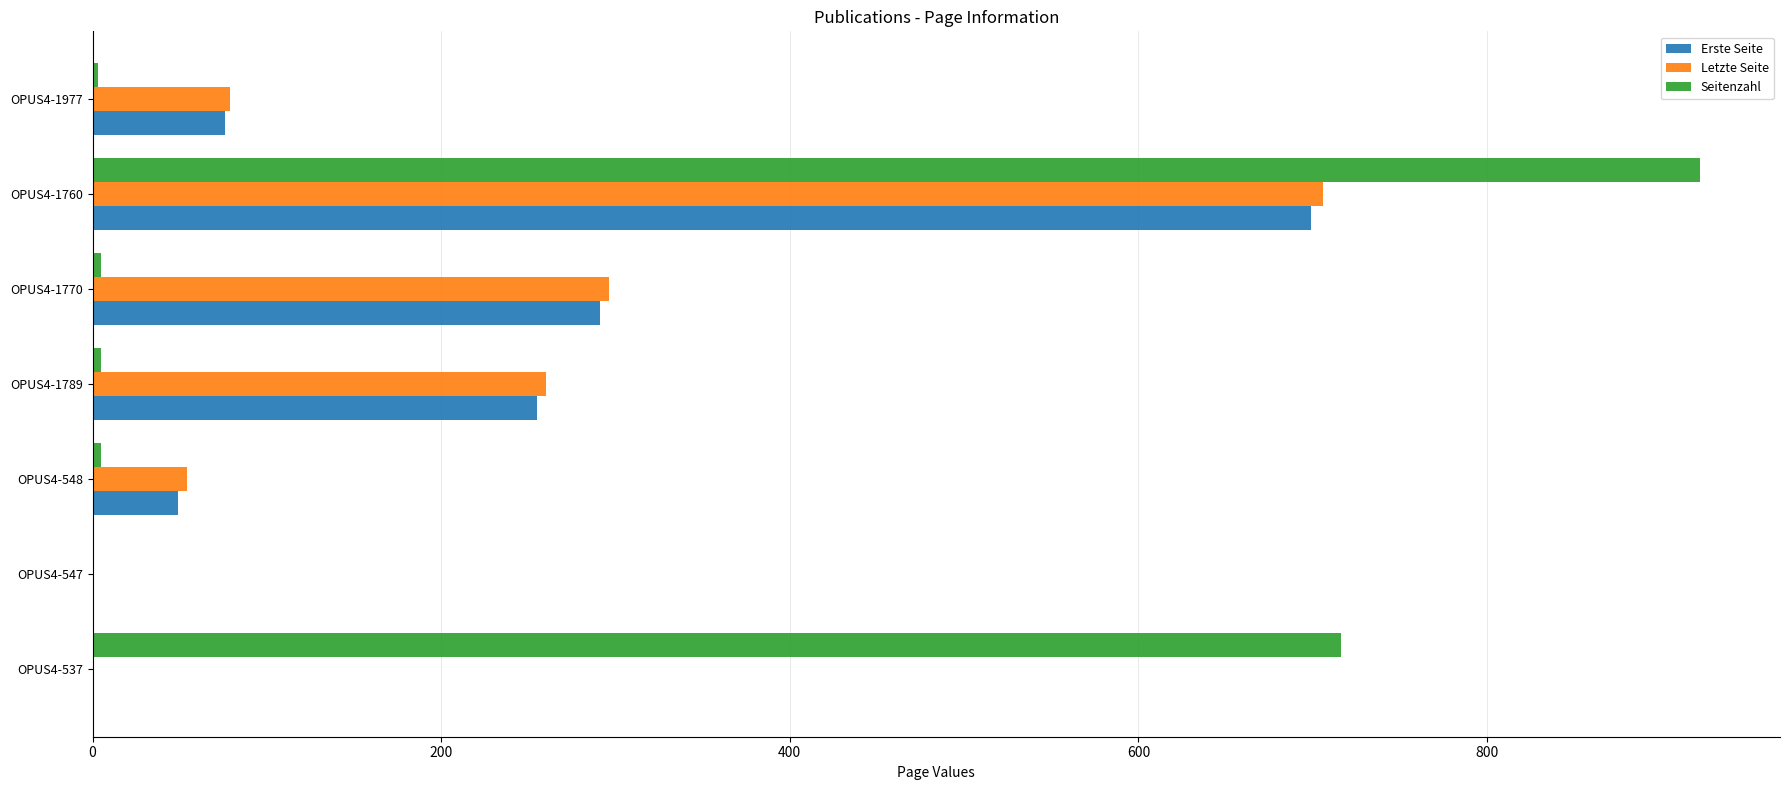

Is it true that Erste Seite equals 0 at OPUS4-547?

True